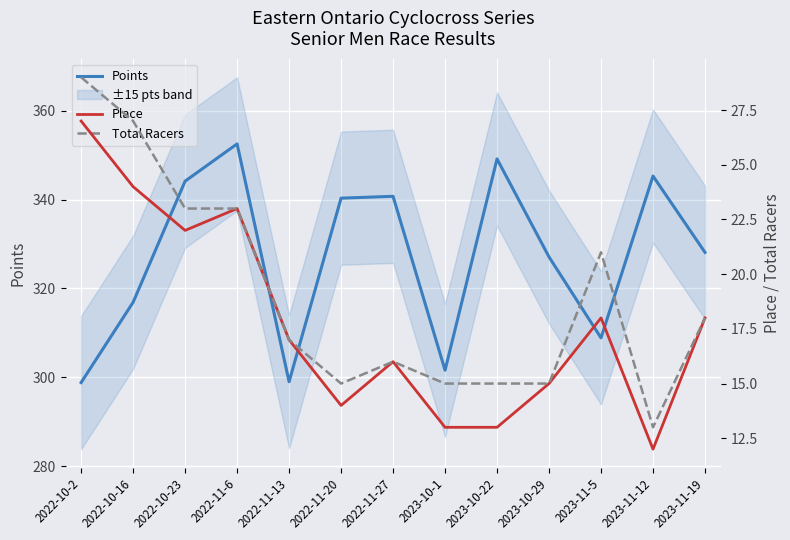

At 2022-11-20, list the series in order from smallest to largest.

Place, Total Racers, Points